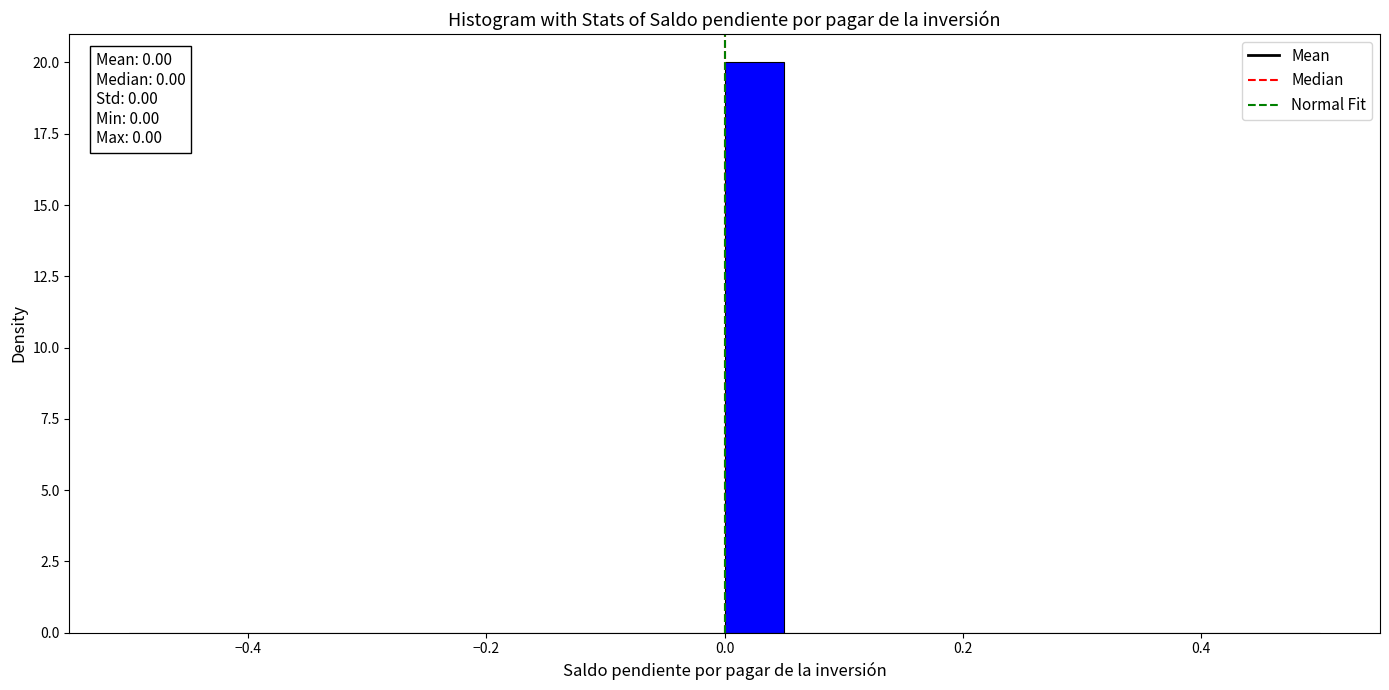

Around what value on the x-axis is the tallest bar? Give the approximate position of its centre, as read against the axis.

0.02